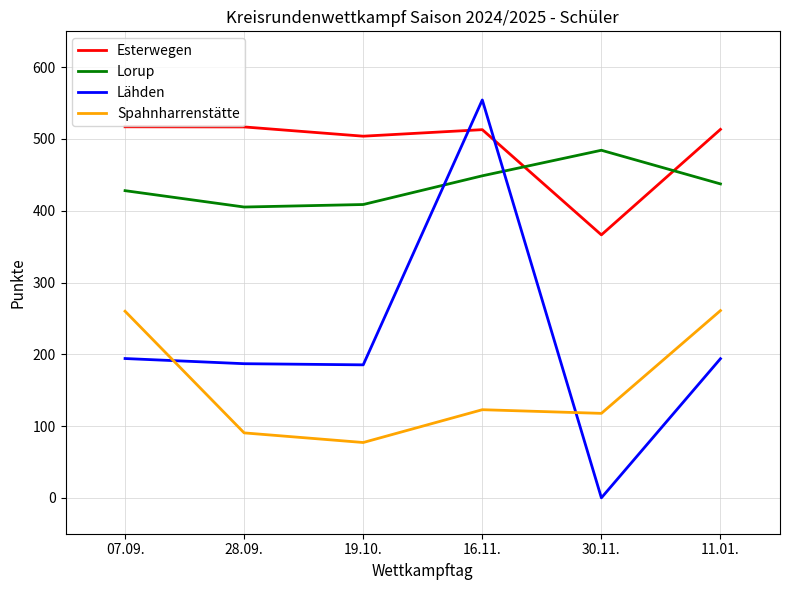

What is the average value of the Lorup series?

435.4